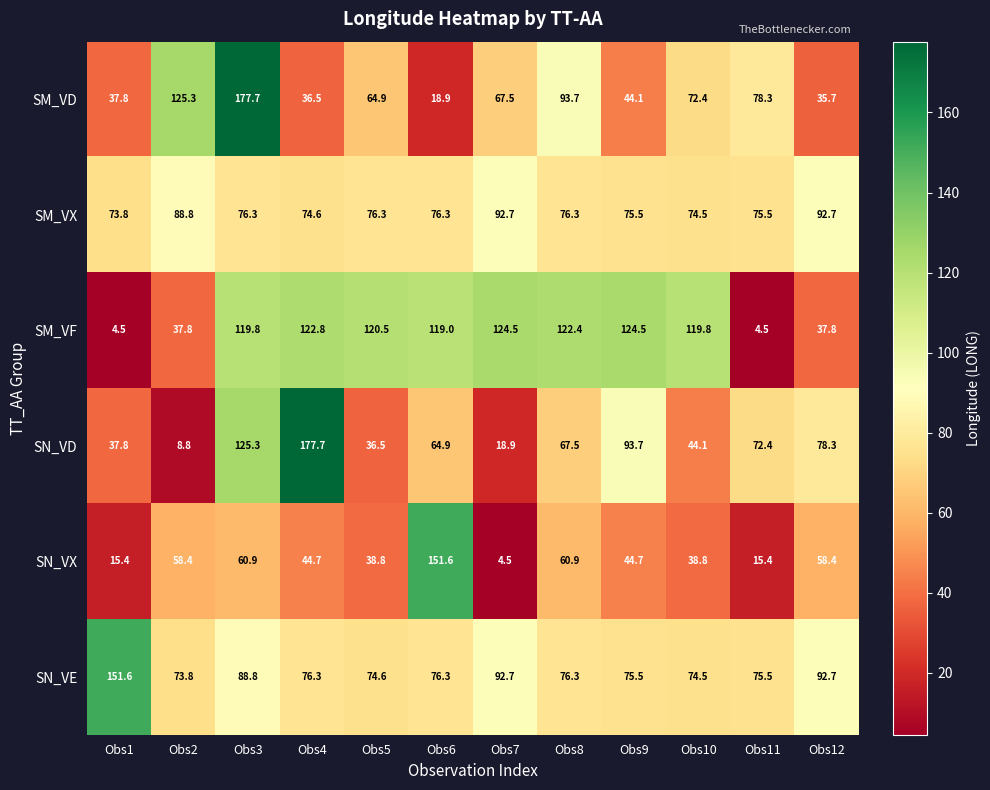

Which series has the largest total across all categories?

SM_VF